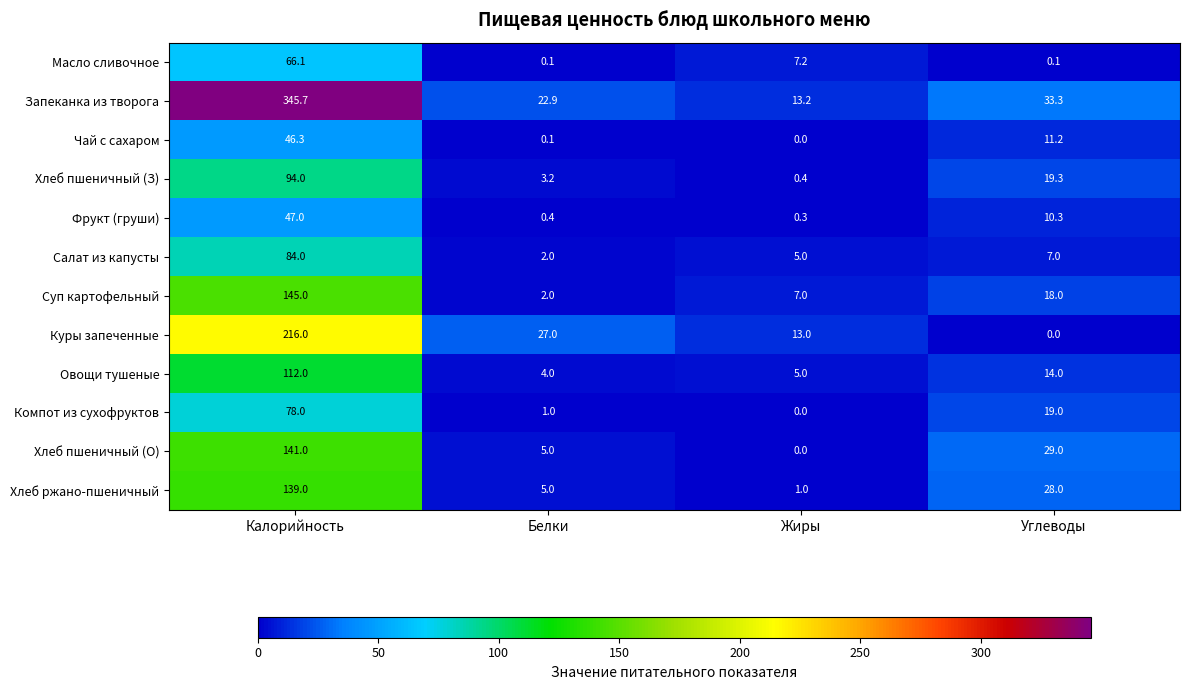

List the labels in order of Куры запеченные value, smallest first.

Углеводы, Жиры, Белки, Калорийность